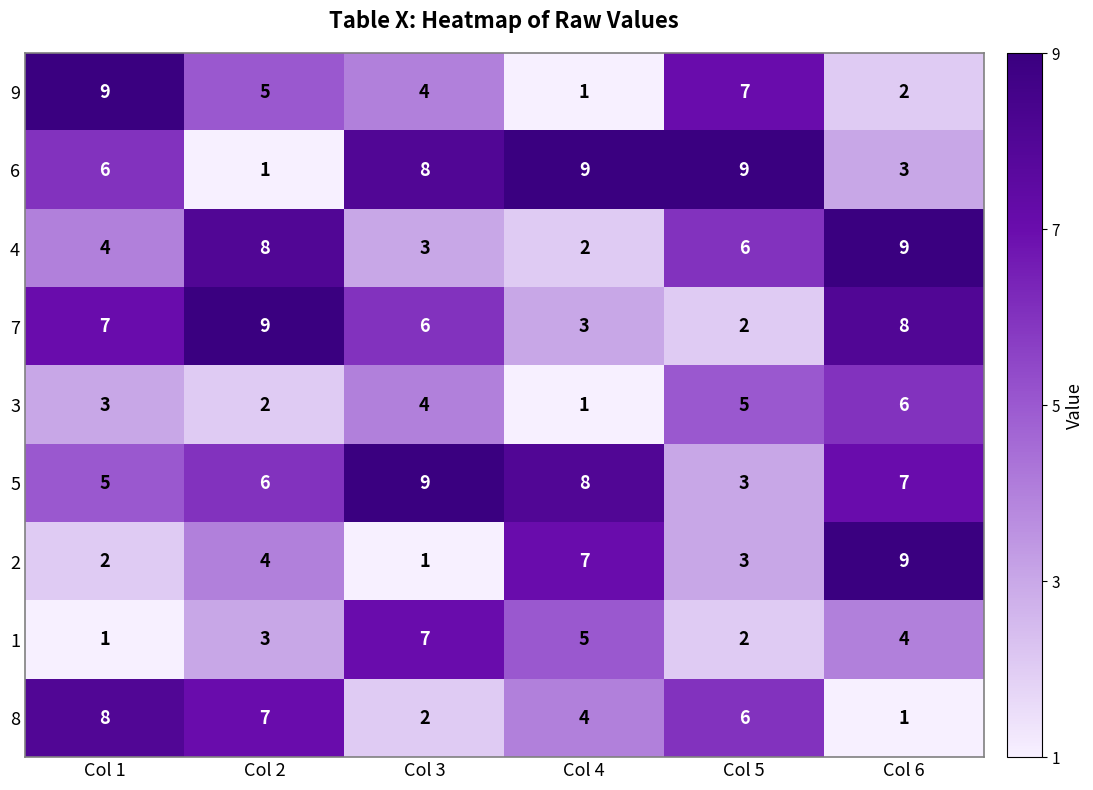

What is the average value of the 4 series?

5